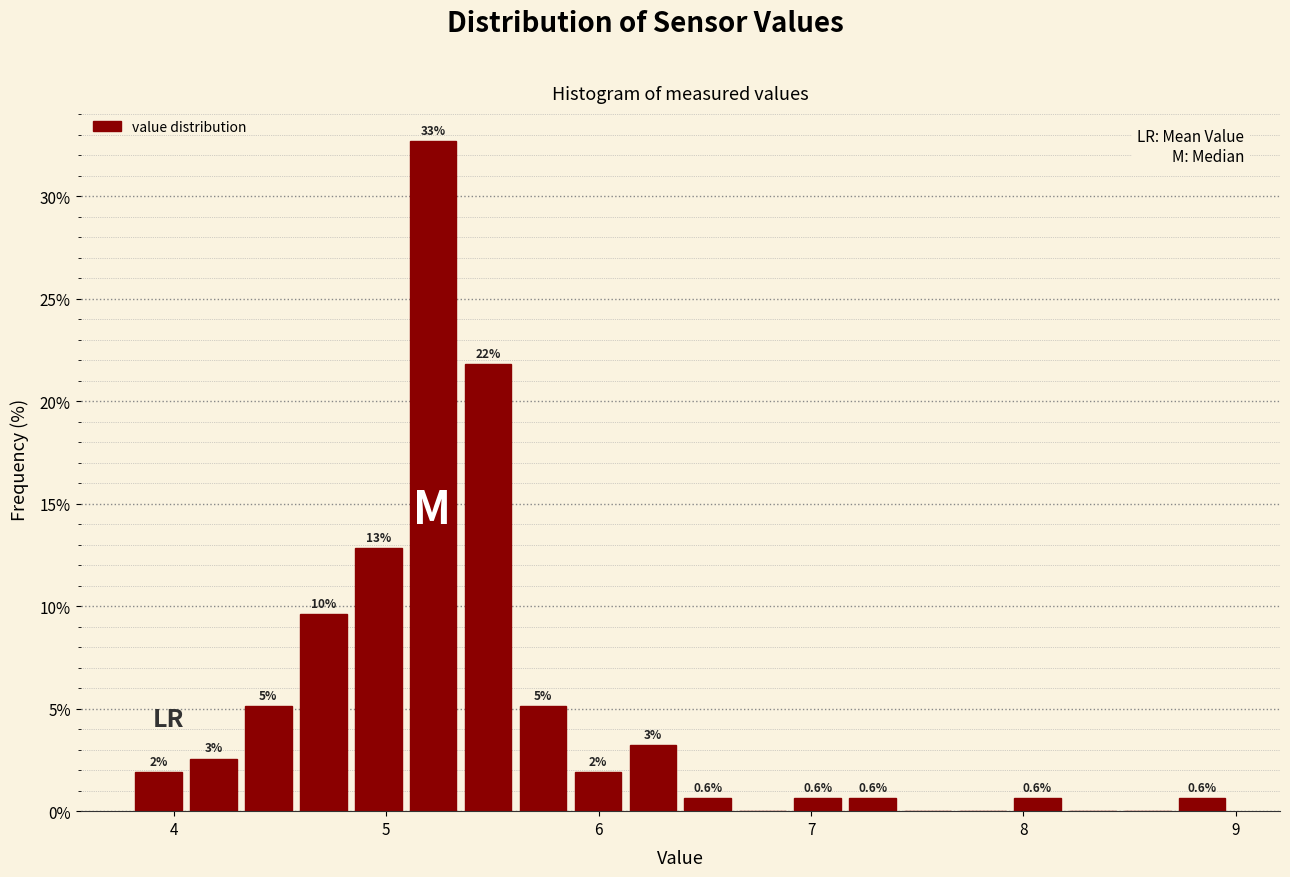

Read against the x-axis, roughly where is the centre of the tallest bar?

5.2